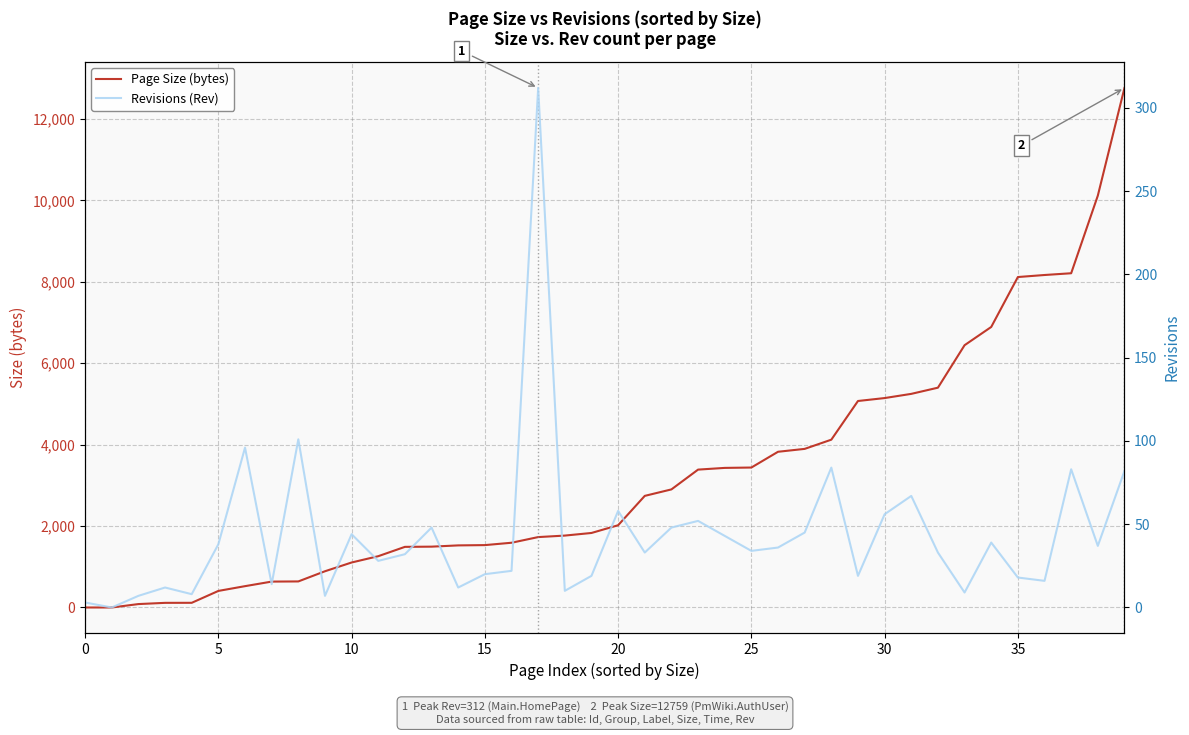

What is the total value across all series at 26?

3860